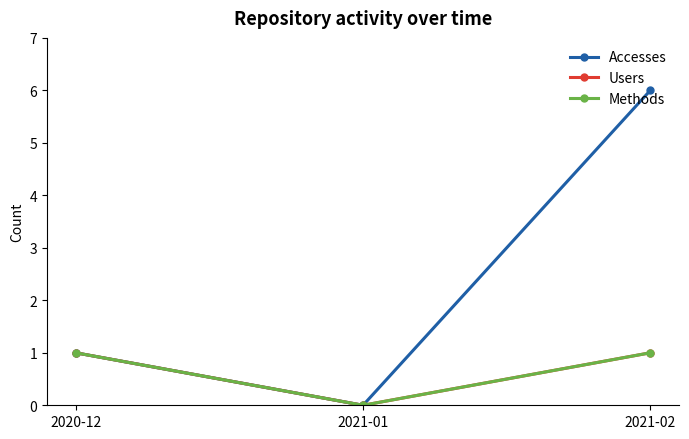

Rank the series by their maximum value, from lowest to highest.

Users, Methods, Accesses